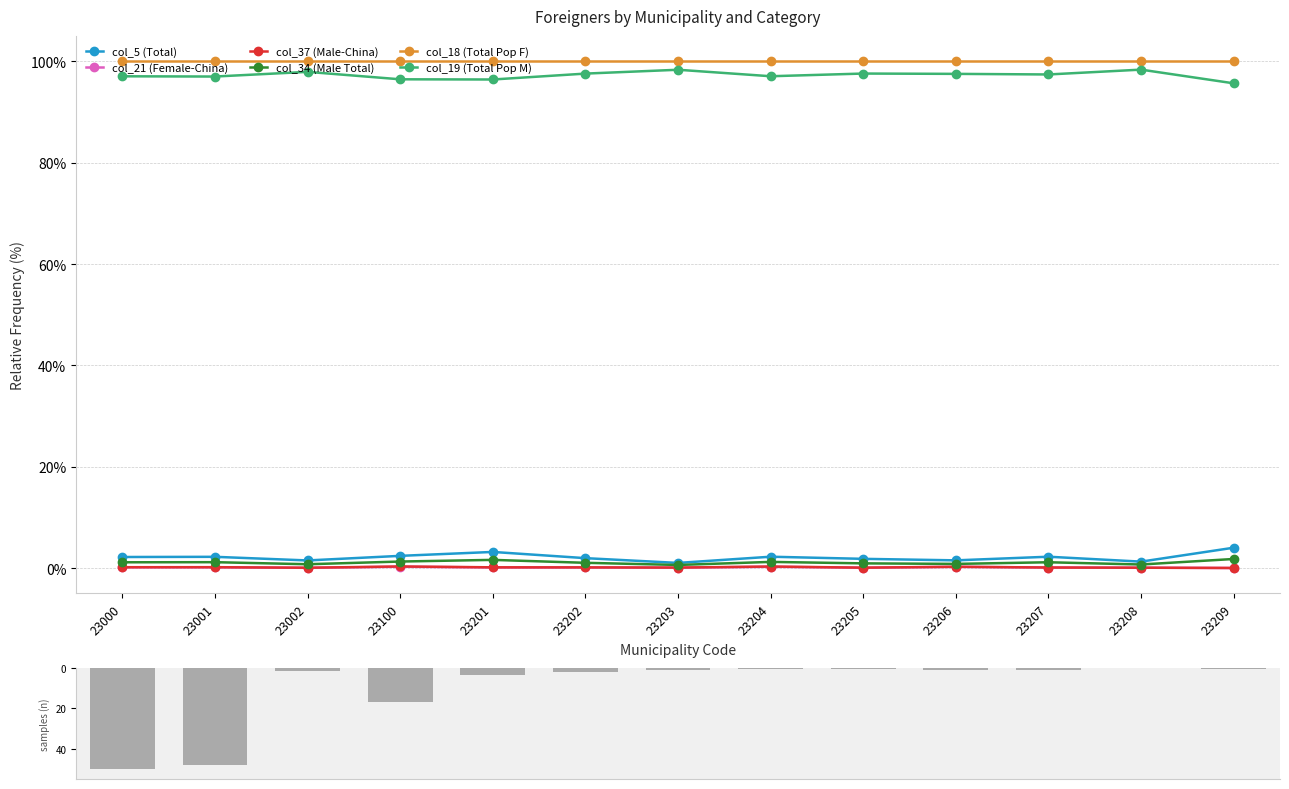

True or false: col_34 (Male Total) has a value of 0.2 at 23207.

False